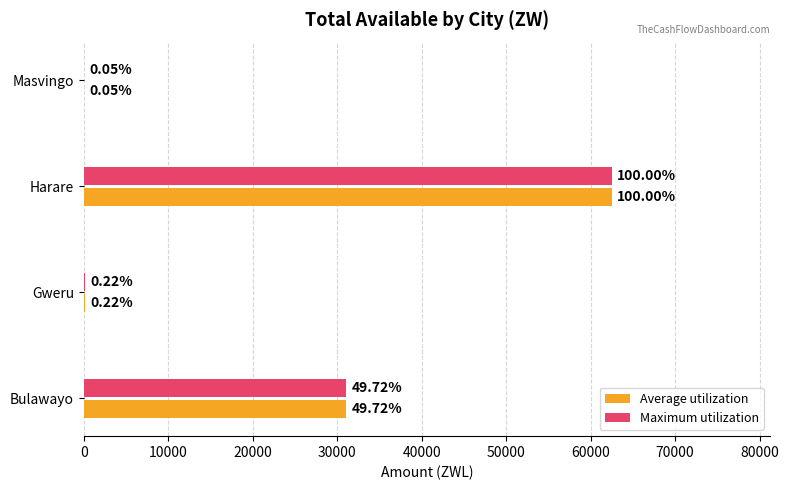

What are all the series names shown in the legend?

Average utilization, Maximum utilization